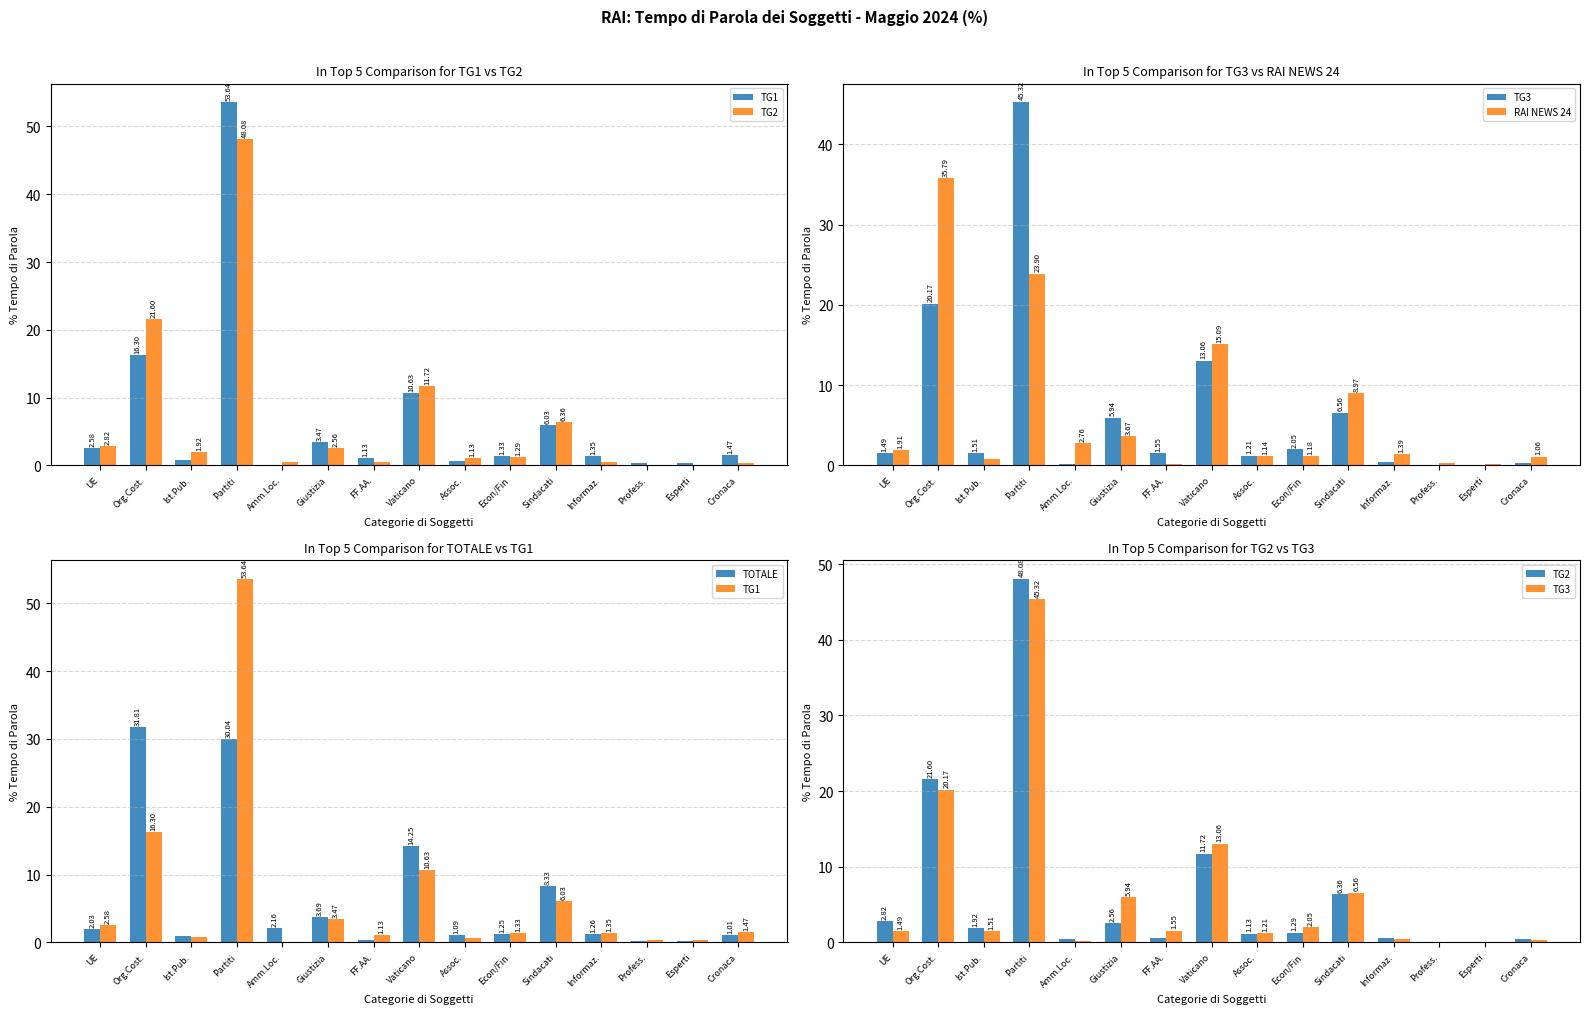

What is the value of the TOTALE bar at the 7th from the left?

0.4